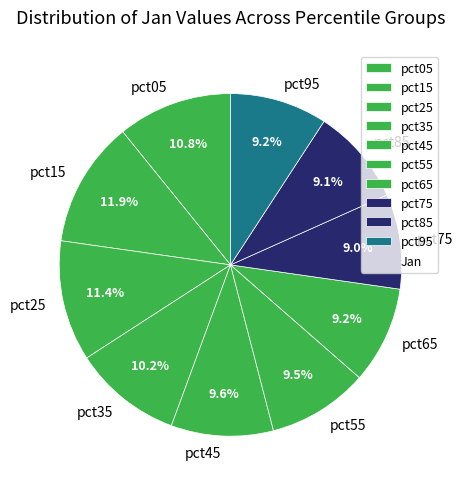

Which has a higher value, pct45 or pct35?

pct35